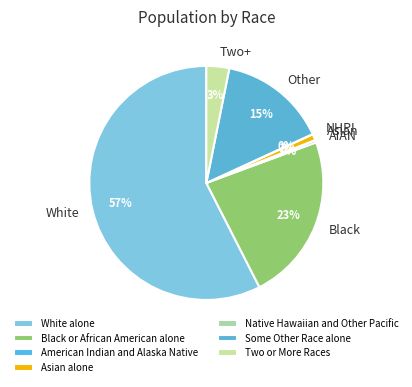

To the nearest percent, what portion does White alone represent?

57%